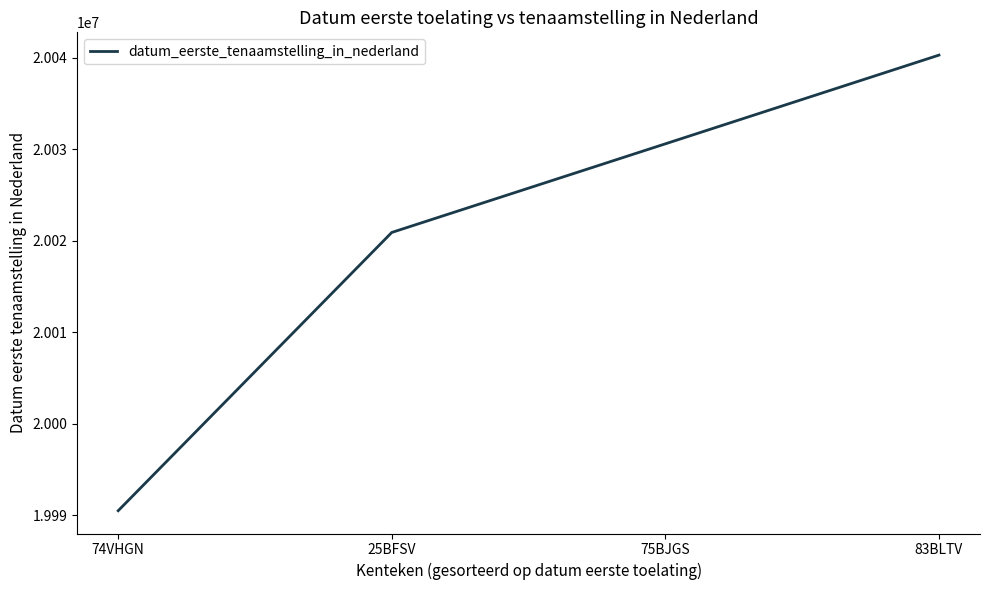

What is the maximum value shown in the chart?

20040304